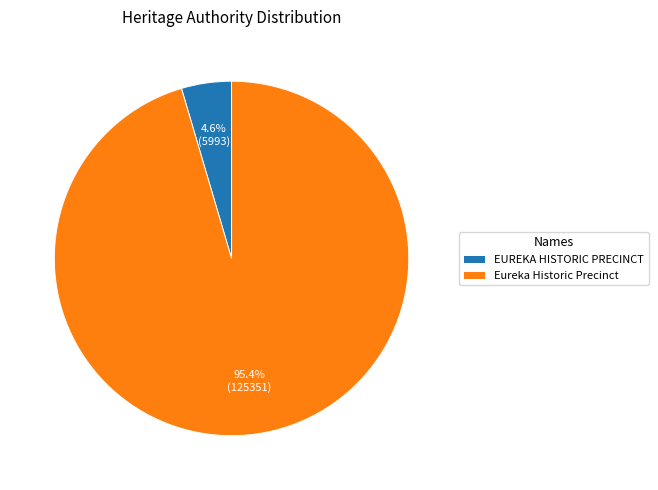

Between EUREKA HISTORIC PRECINCT and Eureka Historic Precinct, which is larger?

Eureka Historic Precinct